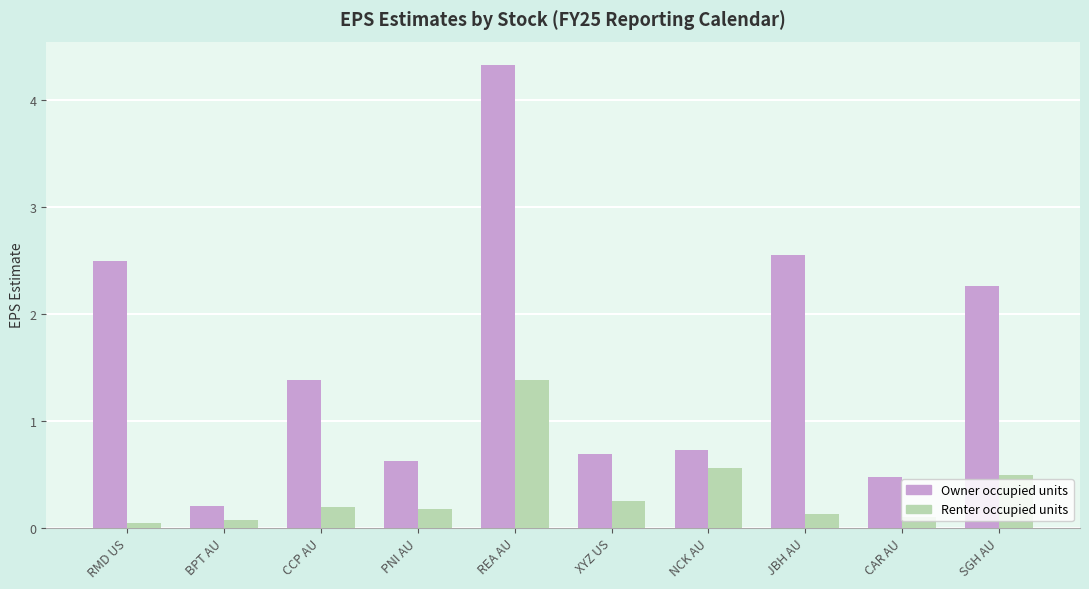

What is the greatest value displayed?

4.3